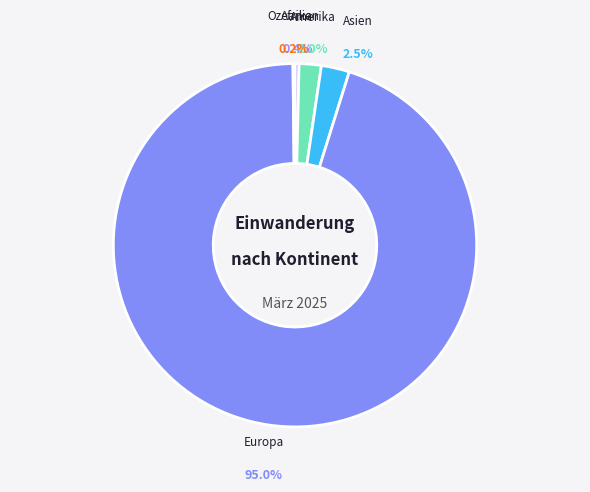

Which category has the biggest portion of the pie?

Europa